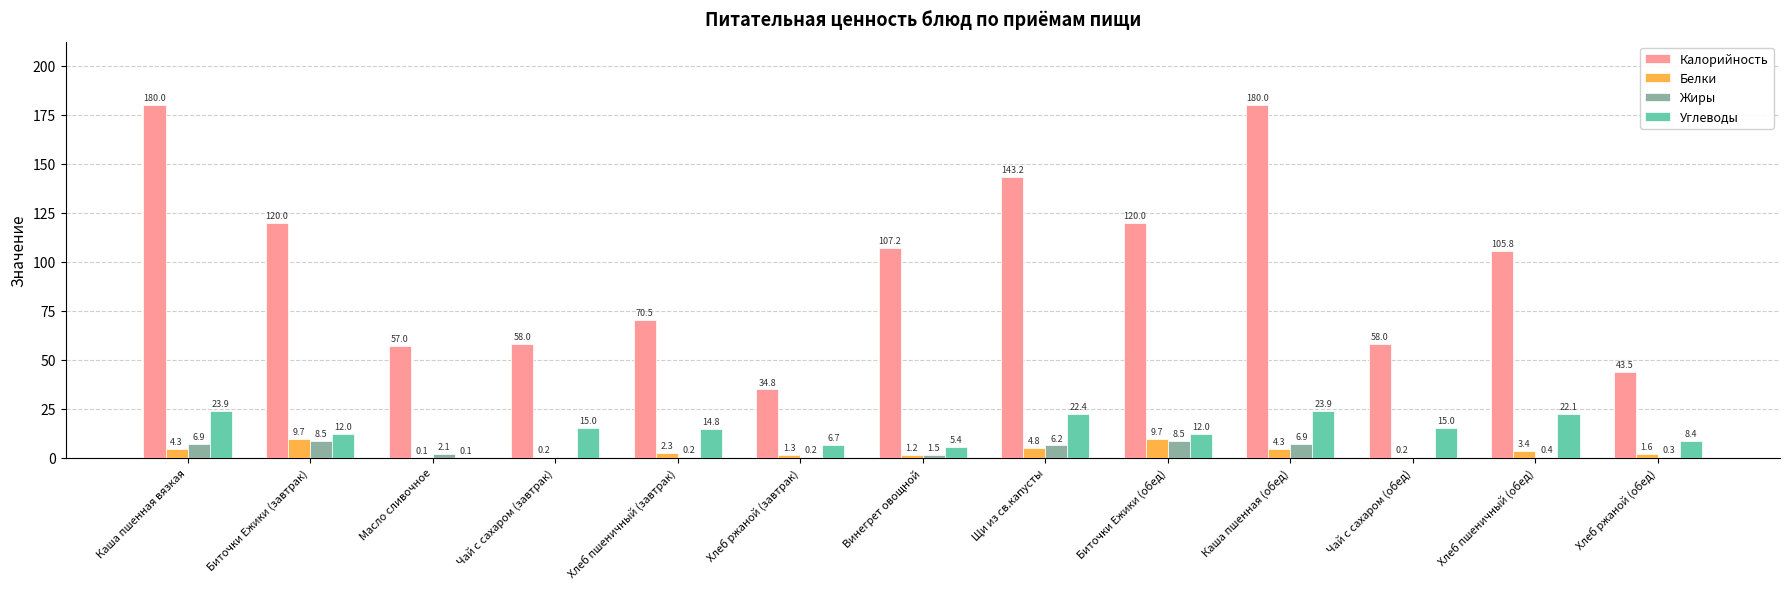

How many series are shown in this chart?

4